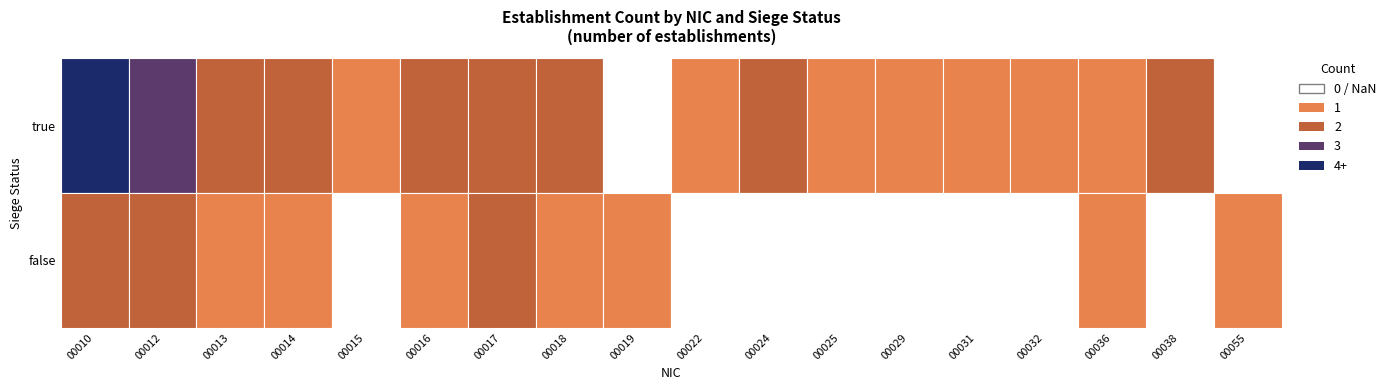

Which series changed the most between true and false?

00010